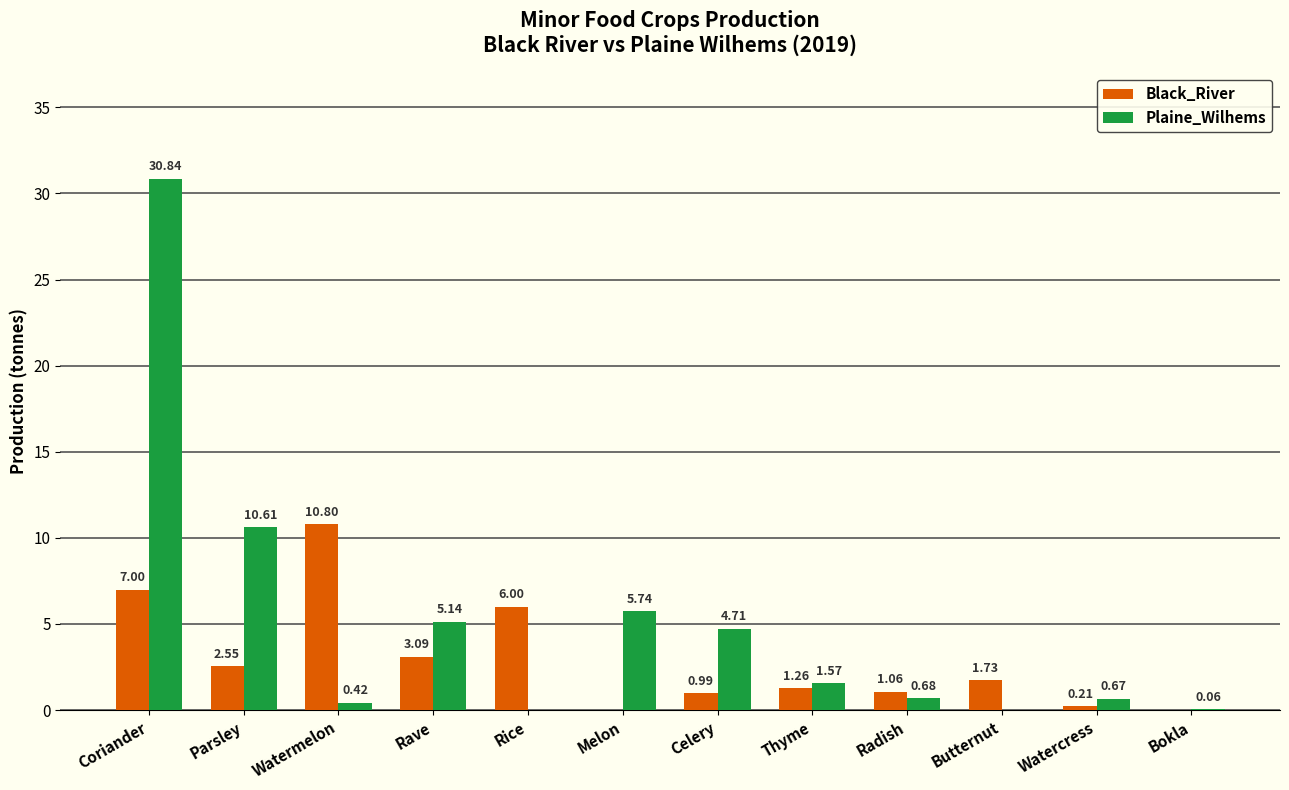

At which label does Plaine_Wilhems reach its peak?

Coriander